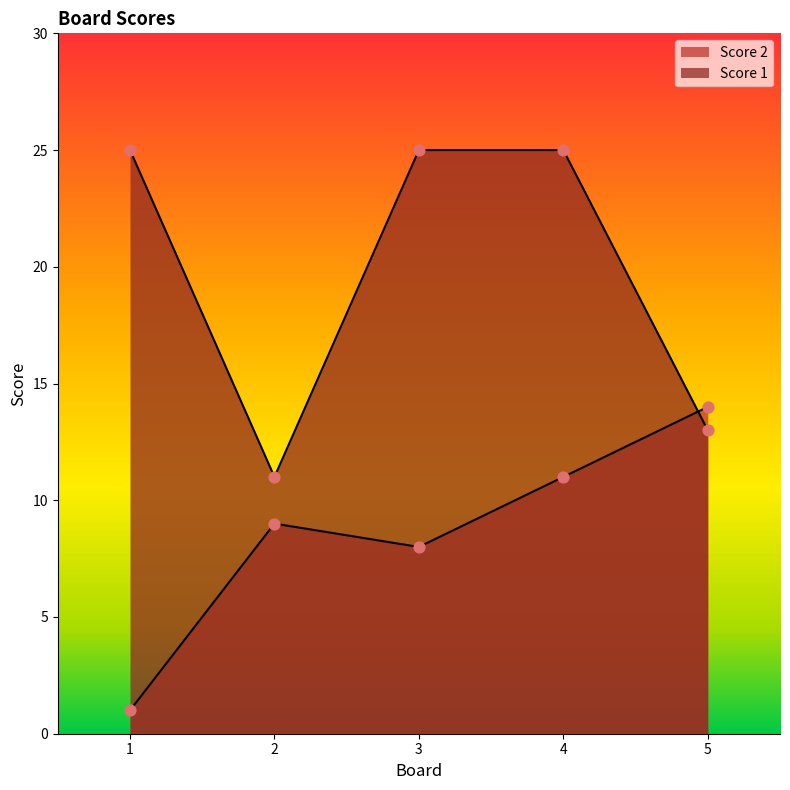

At how many categories does at least one series exceed 7?

5